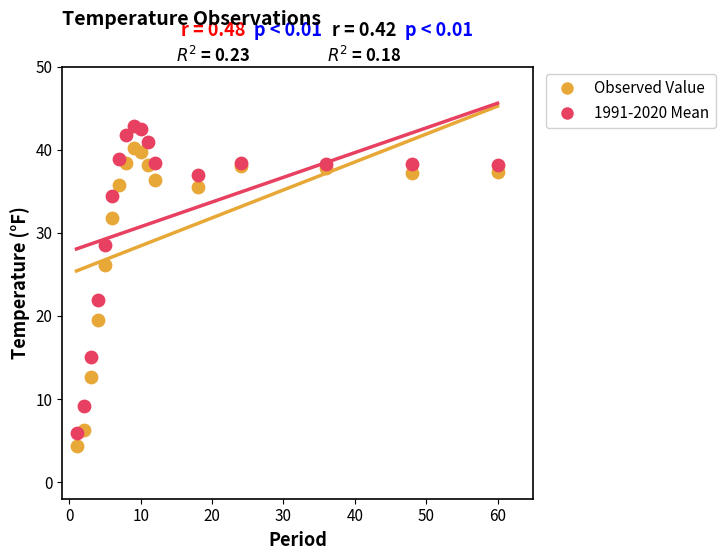

Which series has the largest Y range (max minus min)?

1991-2020 Mean